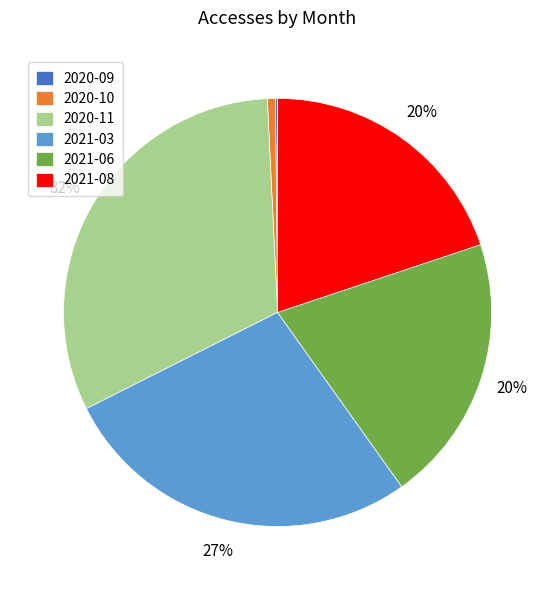

Which has a higher value, 2020-11 or 2021-03?

2020-11